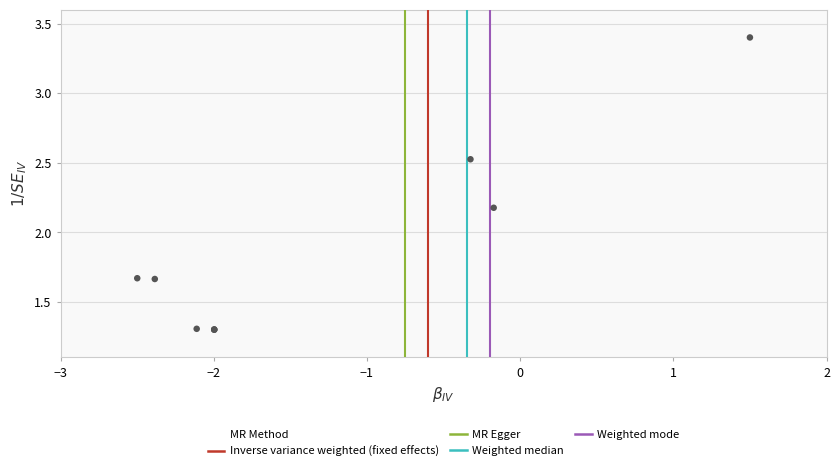

What Y value in the scatter plot is closest to 2?

2.2